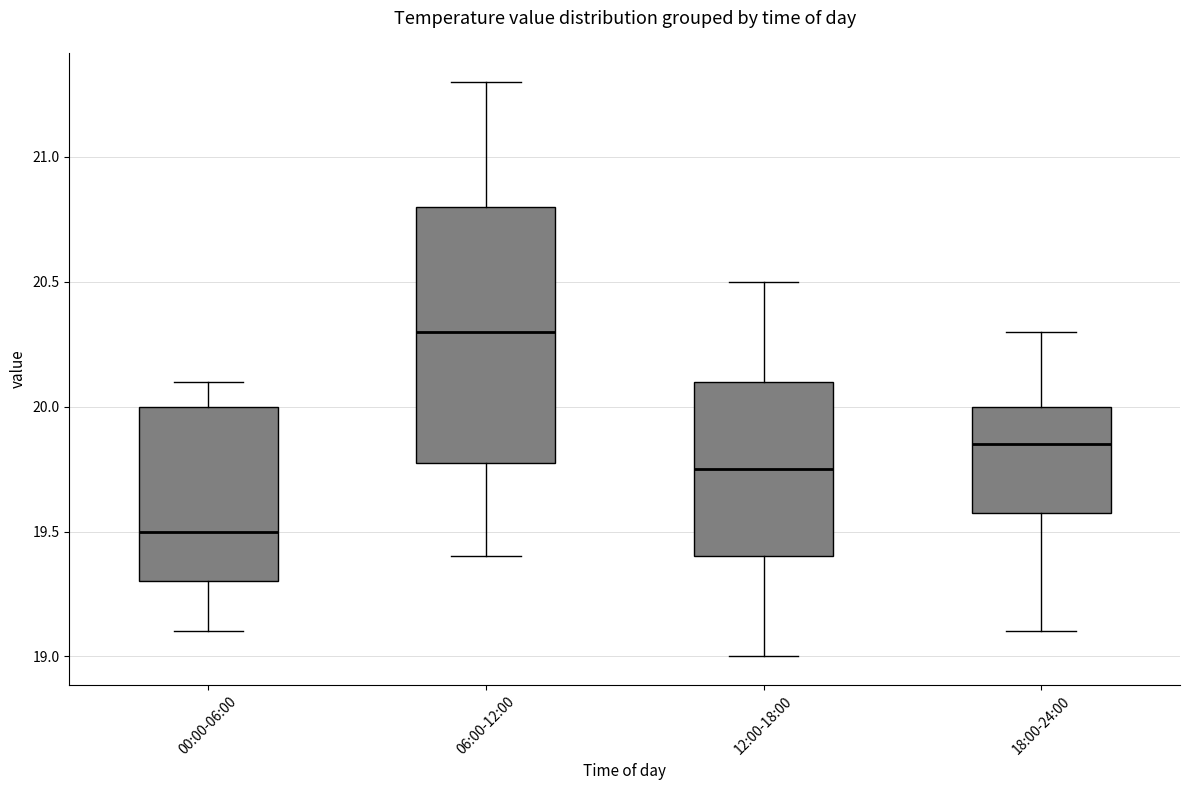

Which box has the lowest median line?

00:00-06:00